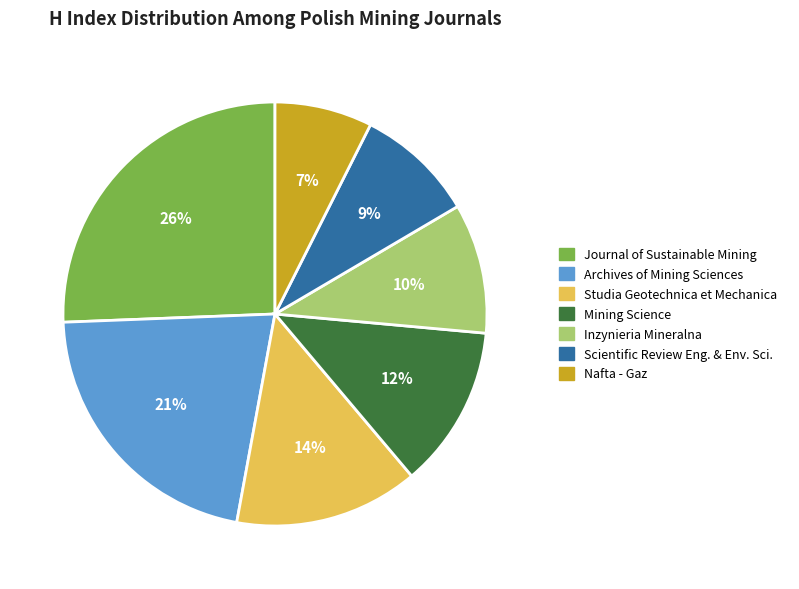

To the nearest percent, what is the combined percentage of Inzynieria Mineralna and Nafta - Gaz?

17%